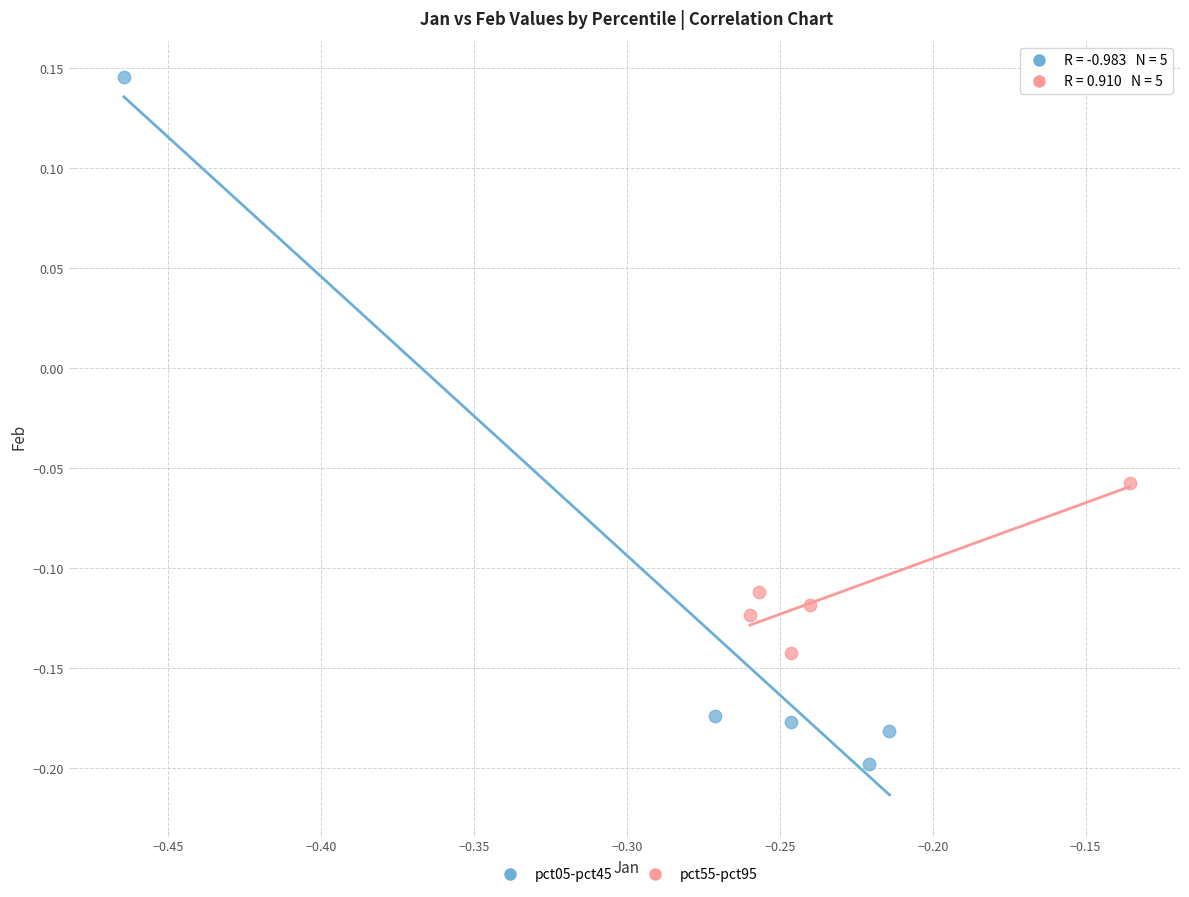

Which series contains the lowest Y value?

pct05-pct45